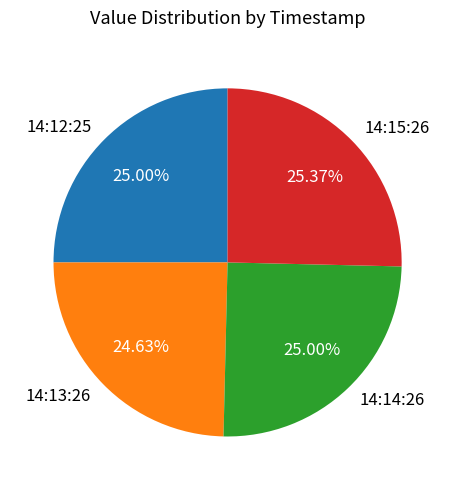

What is the ratio of the value at 14:15:26 to the value at 14:12:25?

1.0